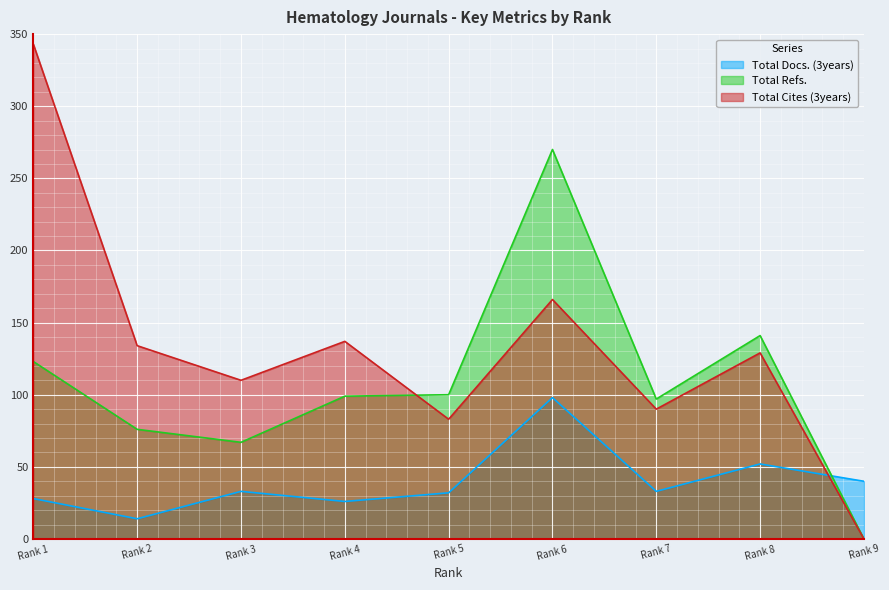

How many times do Total Docs. (3years) and Total Refs. cross each other?

1